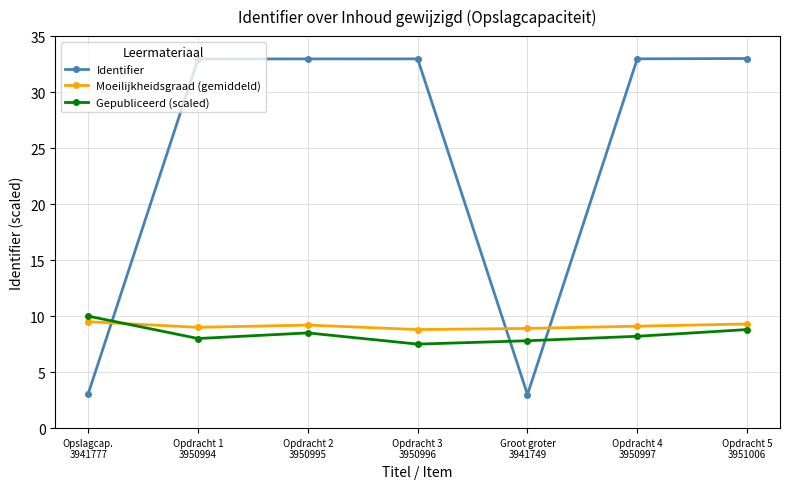

What is the value of the Identifier point at the 7th from the left?

33.0